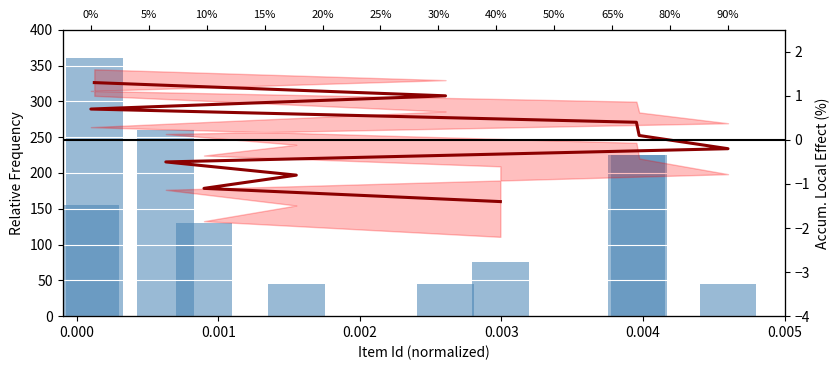

Does the chart contain any negative values?

Yes